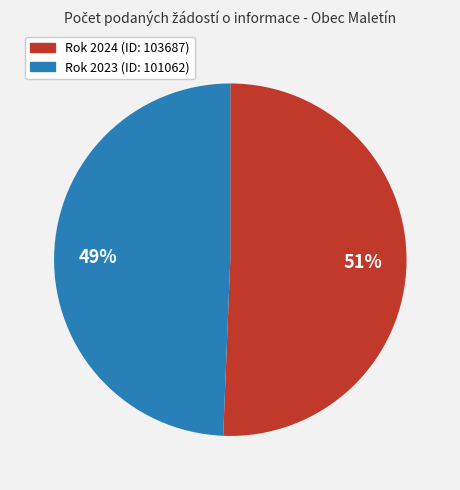

Does any single category account for the majority?

Yes